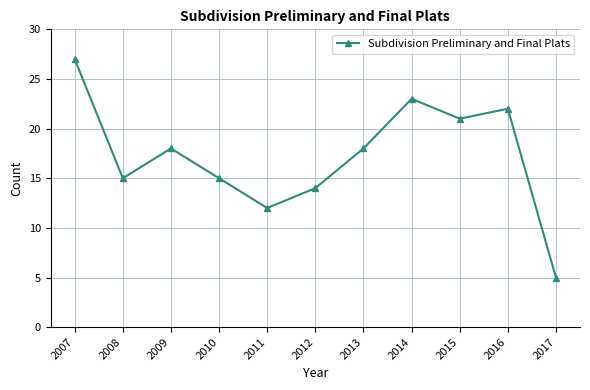

Is it true that the value at 2014 is 23?

True